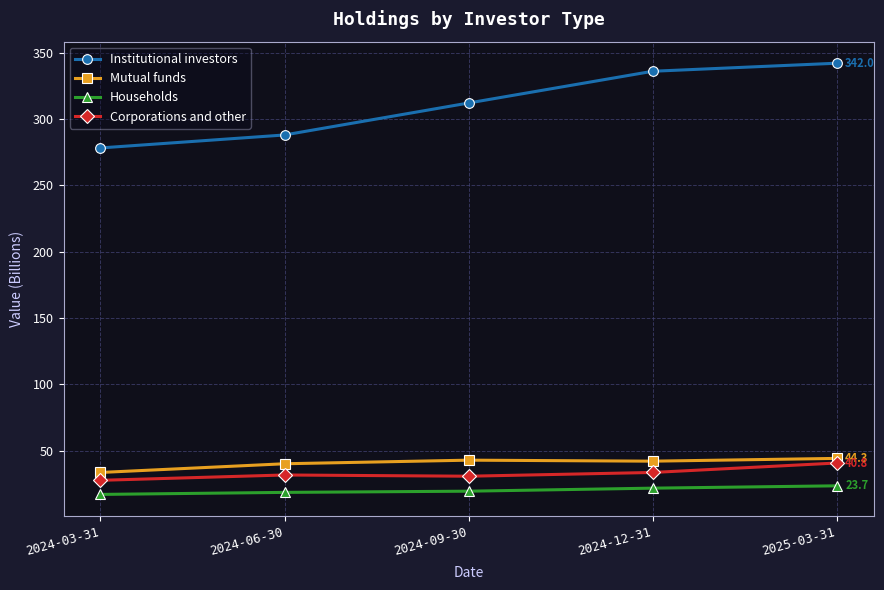

What position from the left is 2025-03-31?

5